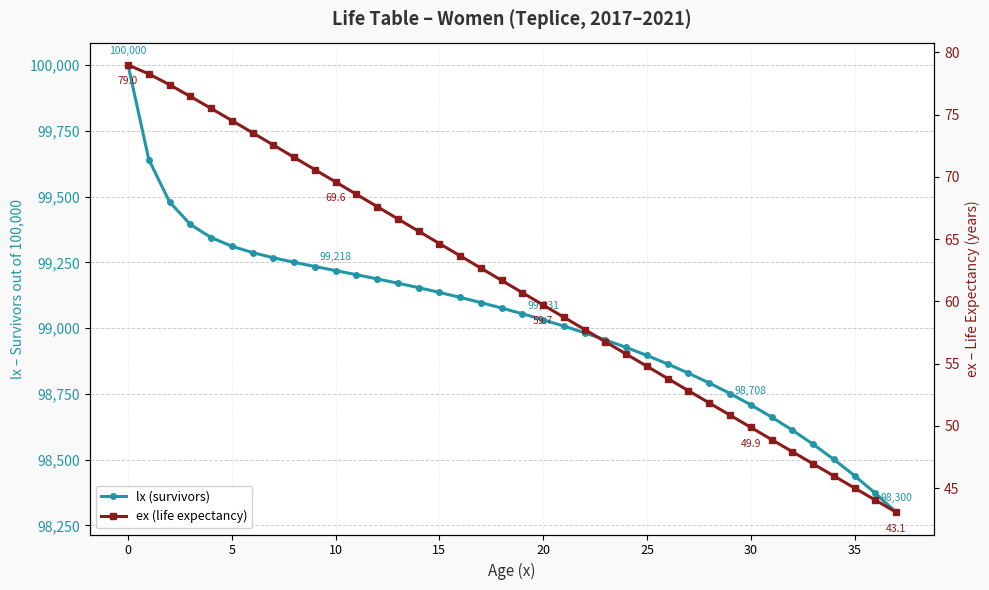

What is the average value of the ex (life expectancy) series?

61.2